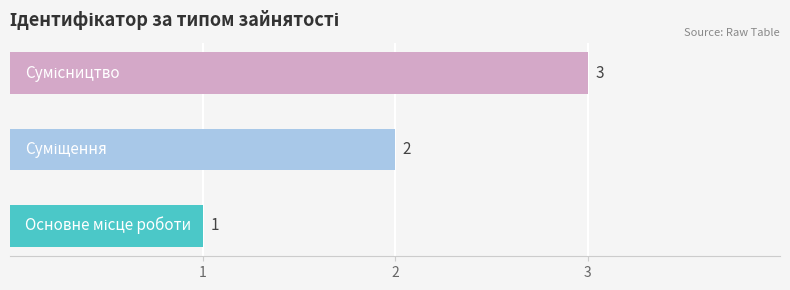

How many bars are there in total?

3